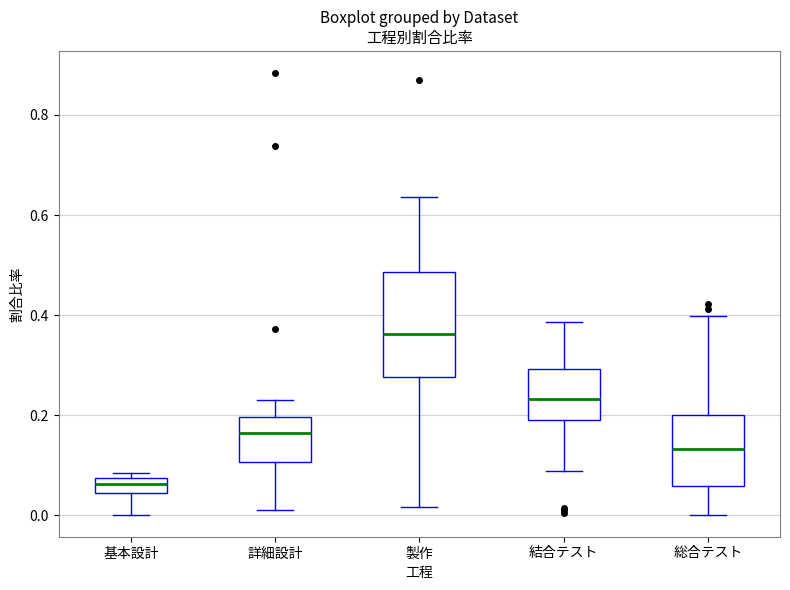

Reading left to right, transcribe this box plot: for each box, give where its median line is, the range the box spans, and where its two whiskers end, as read against the y-axis. The values are not printed on the chart, so give them approximately, as read against the axis.

基本設計: median 0.06, box 0.04 to 0.08, whiskers 0.00 to 0.08 (just above the box's upper edge)
詳細設計: median 0.16, box 0.10 to 0.20, whiskers 0.02 to 0.24
製作: median 0.36, box 0.28 to 0.48, whiskers 0.02 to 0.64
結合テスト: median 0.24, box 0.20 to 0.30, whiskers 0.08 to 0.38
総合テスト: median 0.14, box 0.06 to 0.20, whiskers 0.00 to 0.40